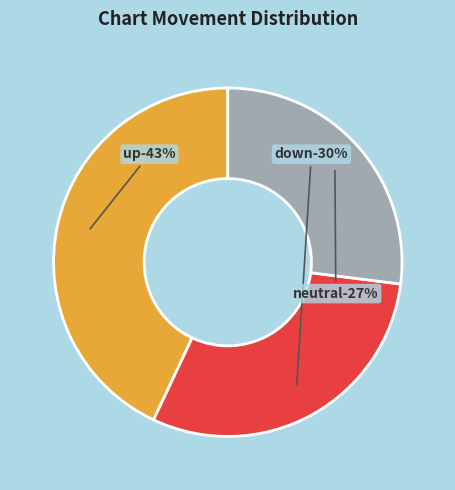

What is the change in value from up to -?

-16